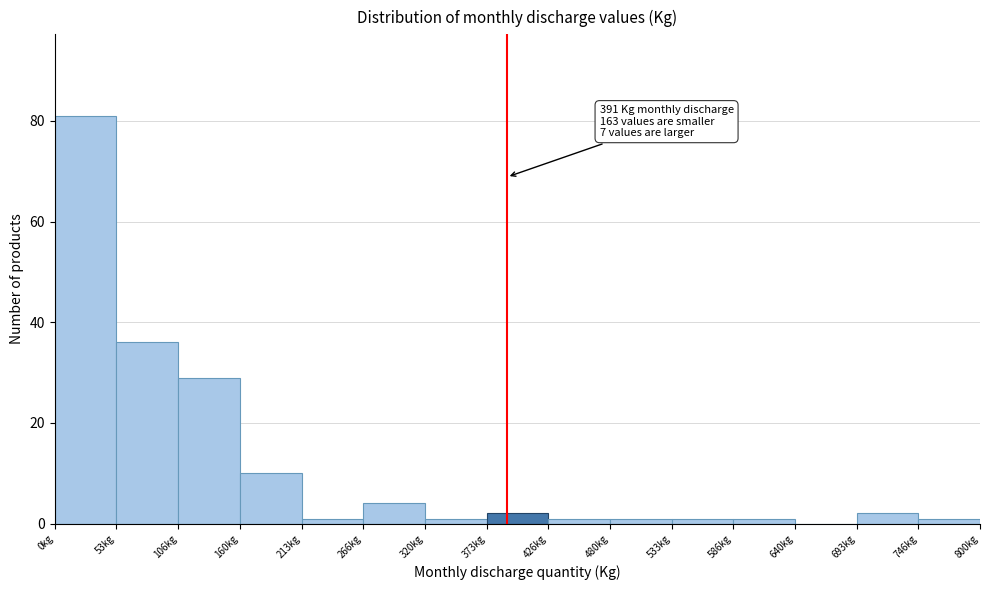

Which range on the x-axis has the tallest bar?

0 to 50